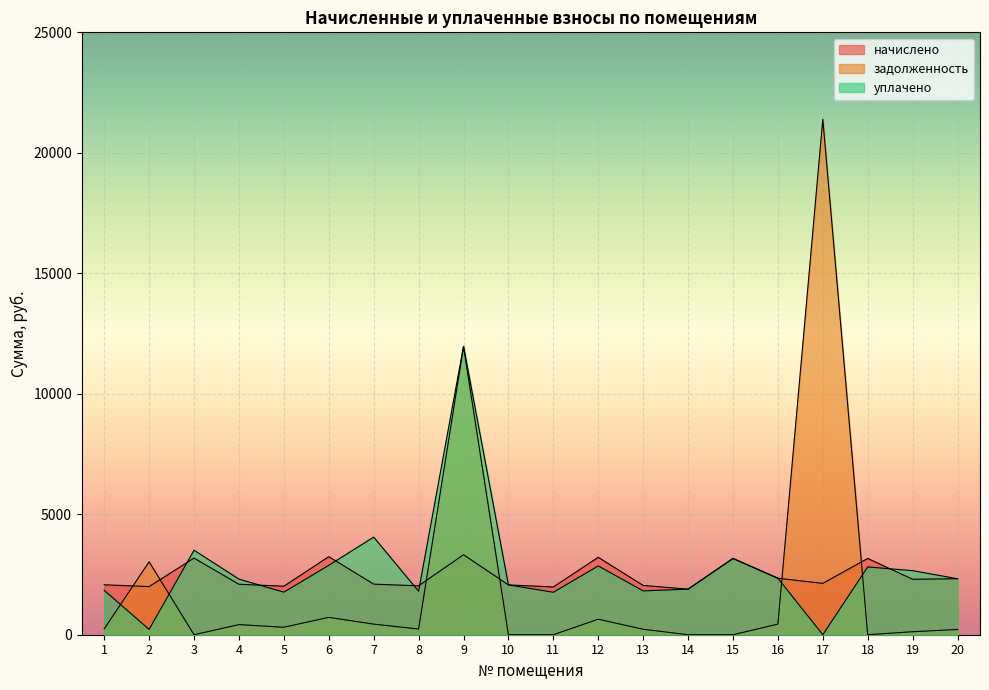

How many interior local peaks does the начислено series have?

6